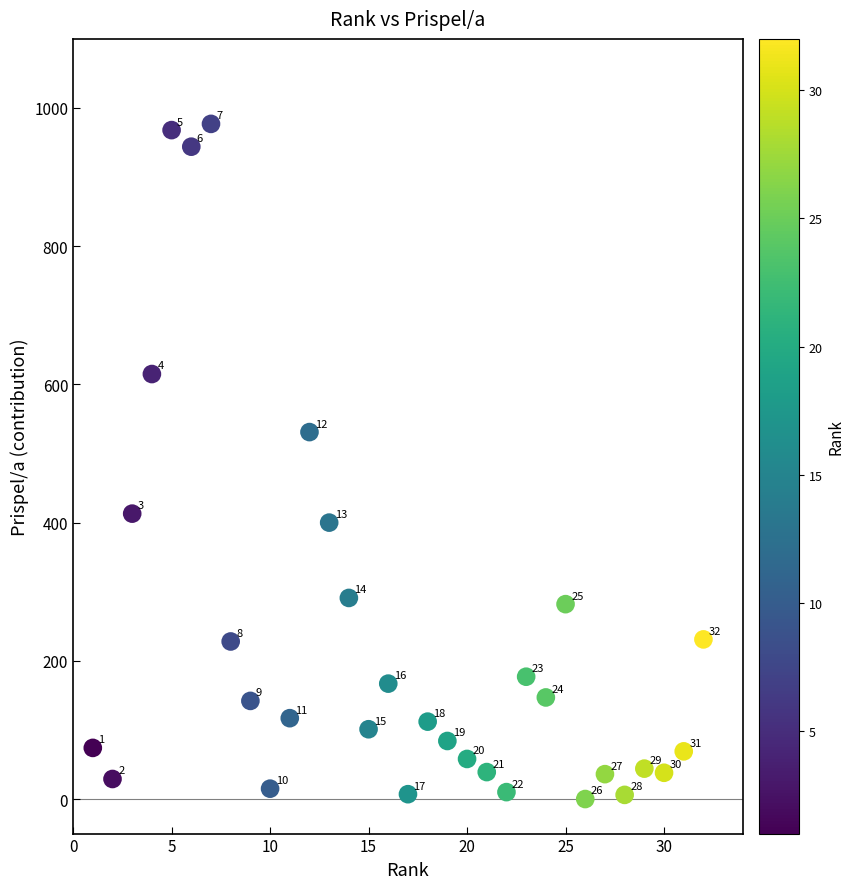

What is the range of Y values (max minus min)?

977